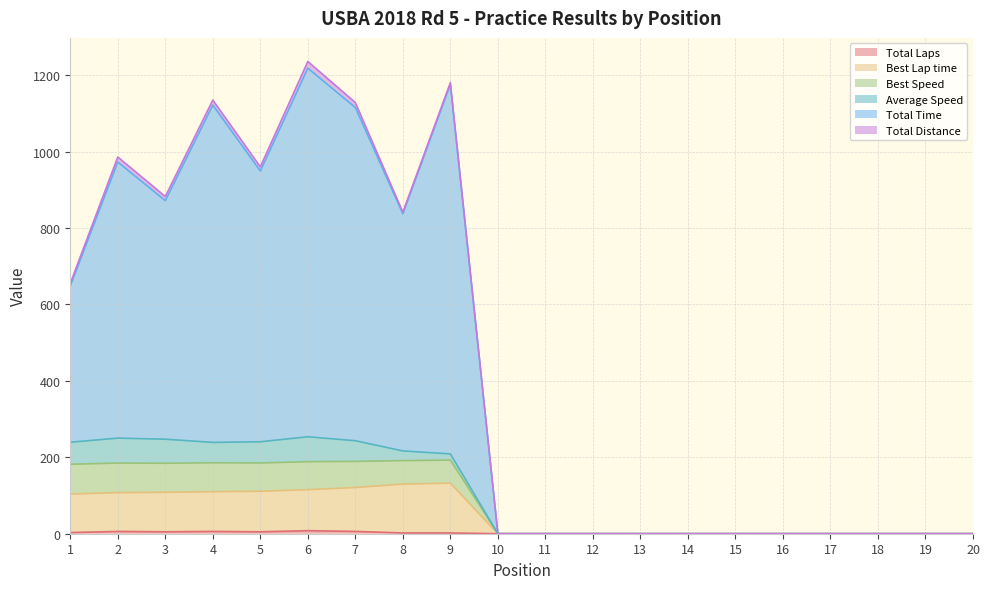

Is the value of Total Time at 16 greater than the value of Total Laps at 5?

No